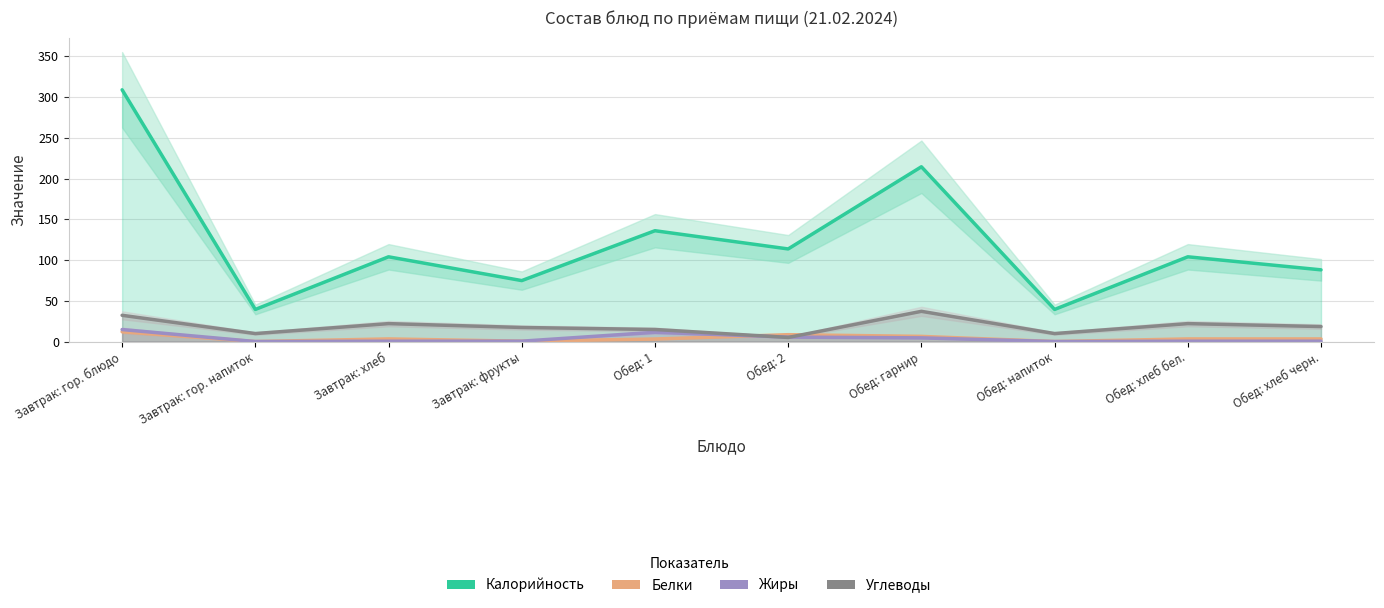

The Углеводы series shows 30.0 at Обед: хлеб черн.. True or false?

False